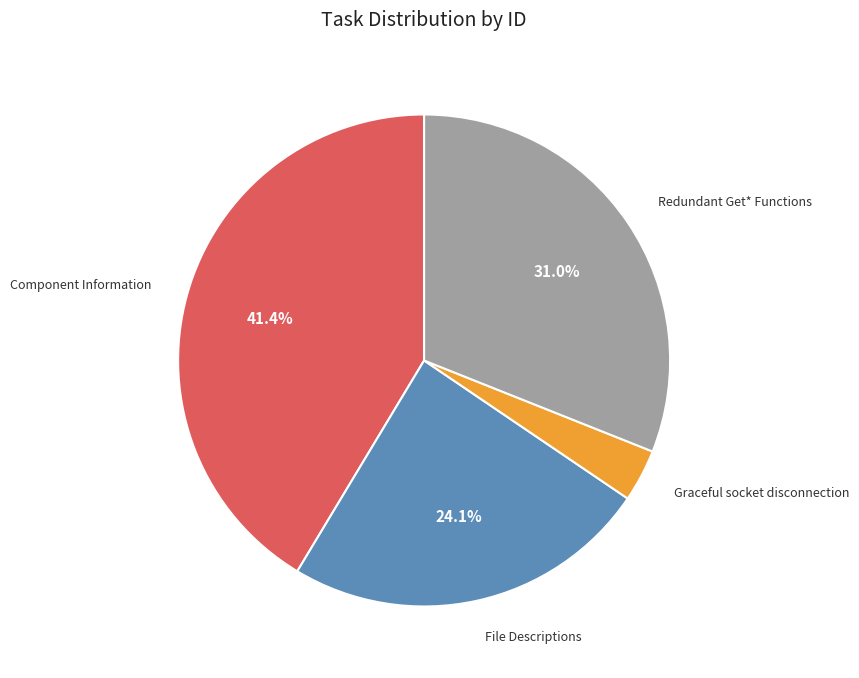

Count the number of slices in the pie.

4